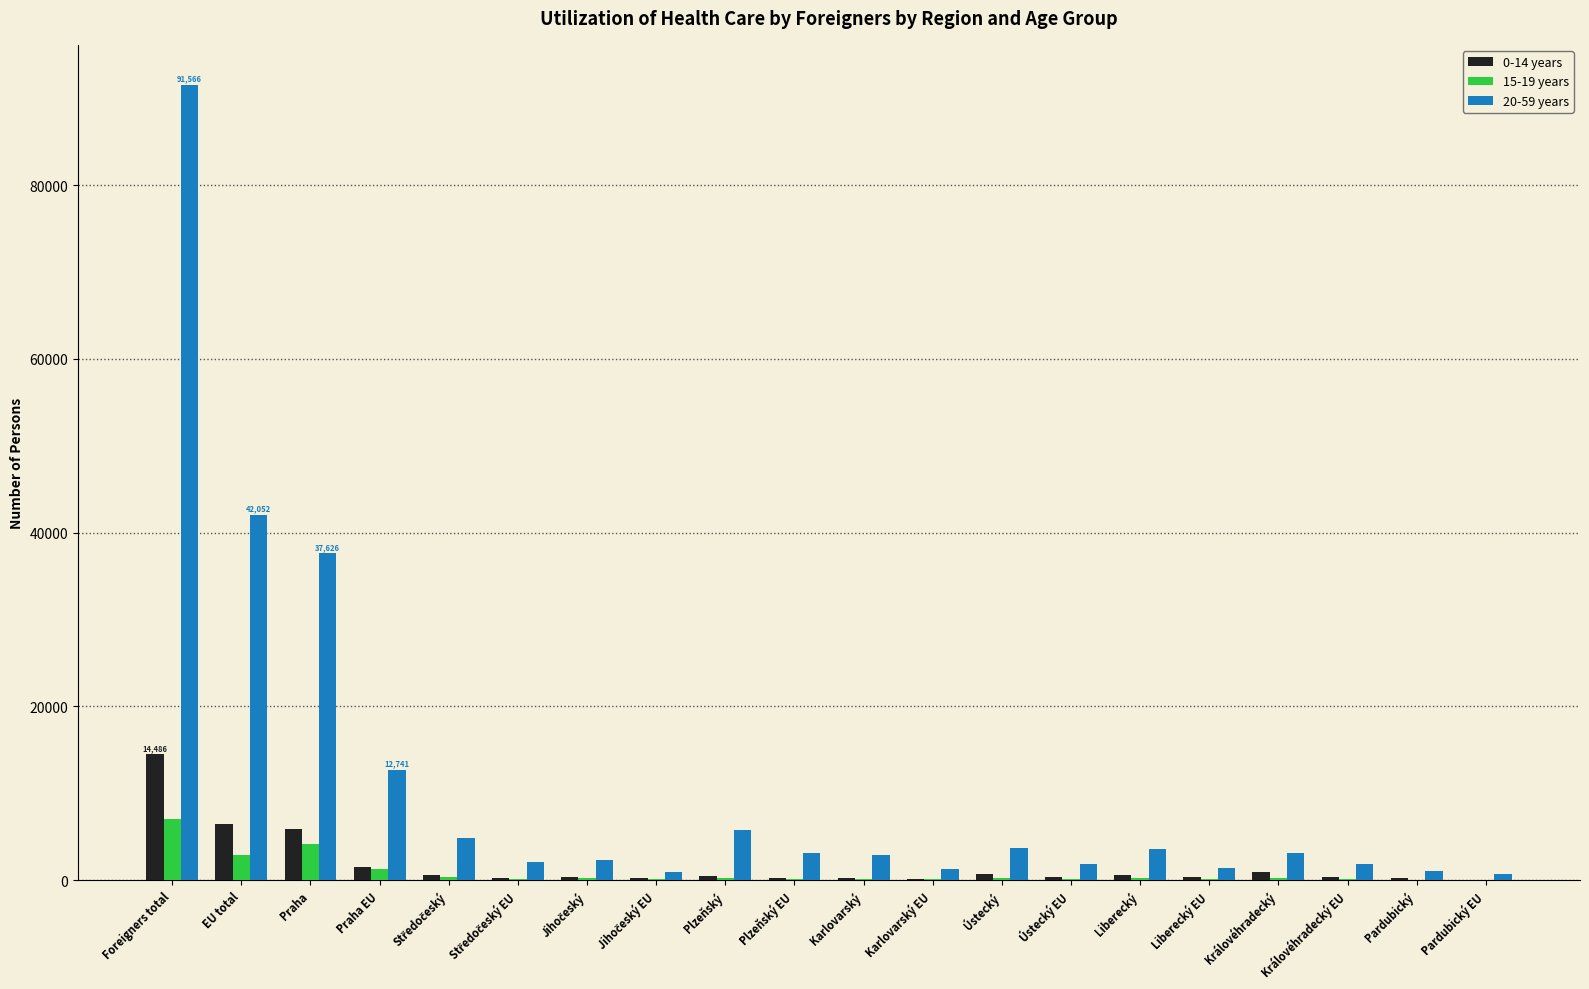

Which series has the largest total across all categories?

20-59 years